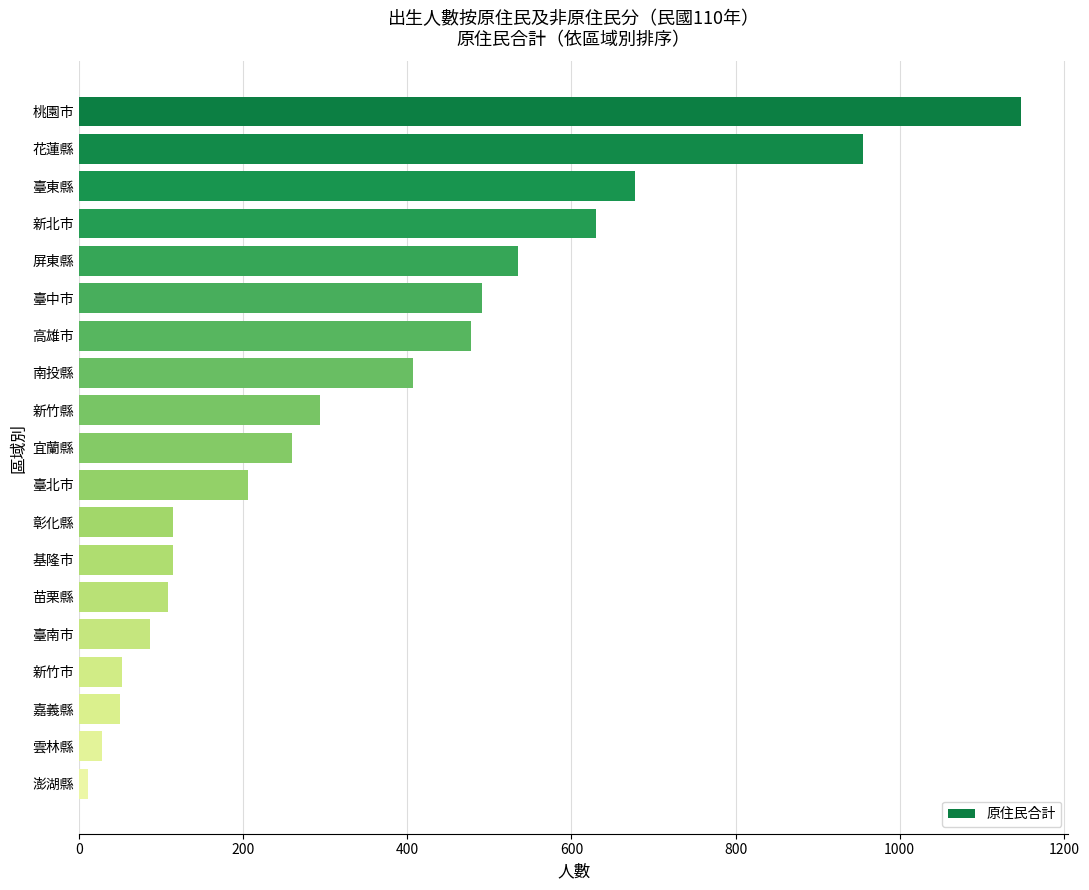

The value at 宜蘭縣 is 260. True or false?

True